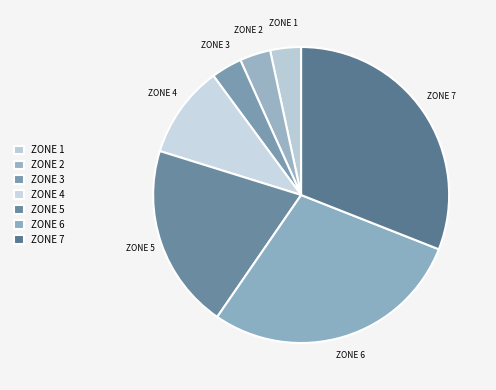

How many slices are in this pie chart?

7